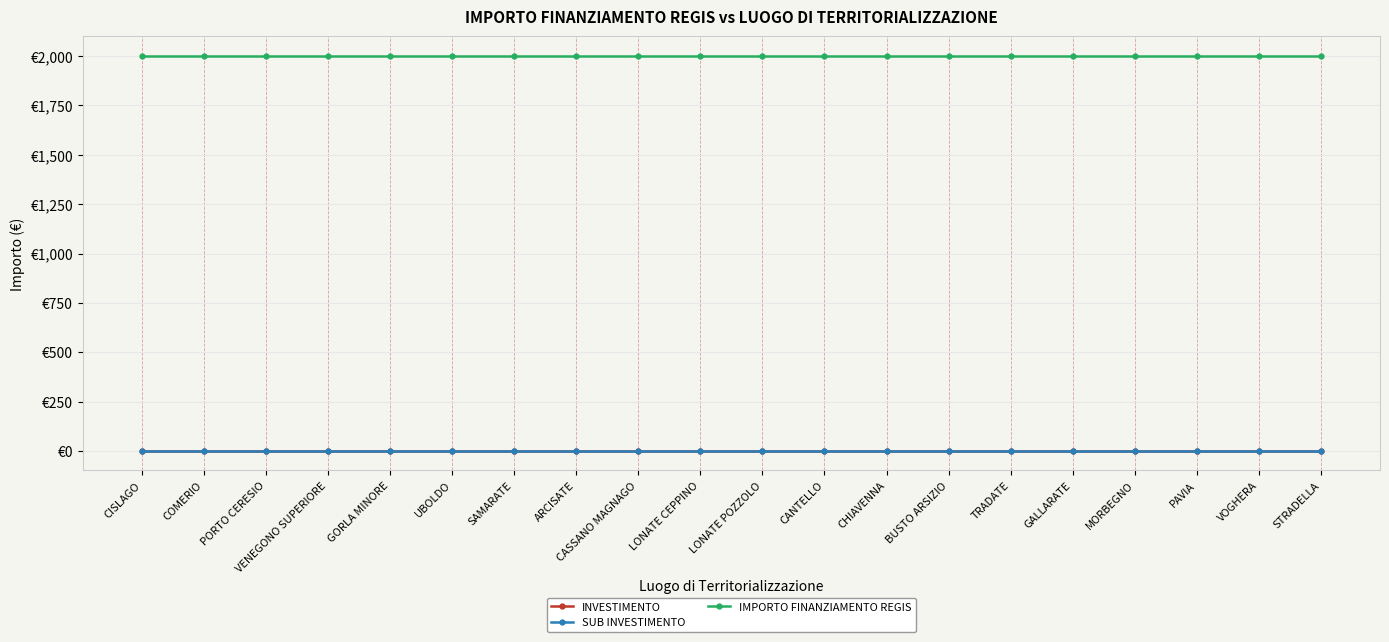

What is the approximate value of INVESTIMENTO at STRADELLA?

2.1